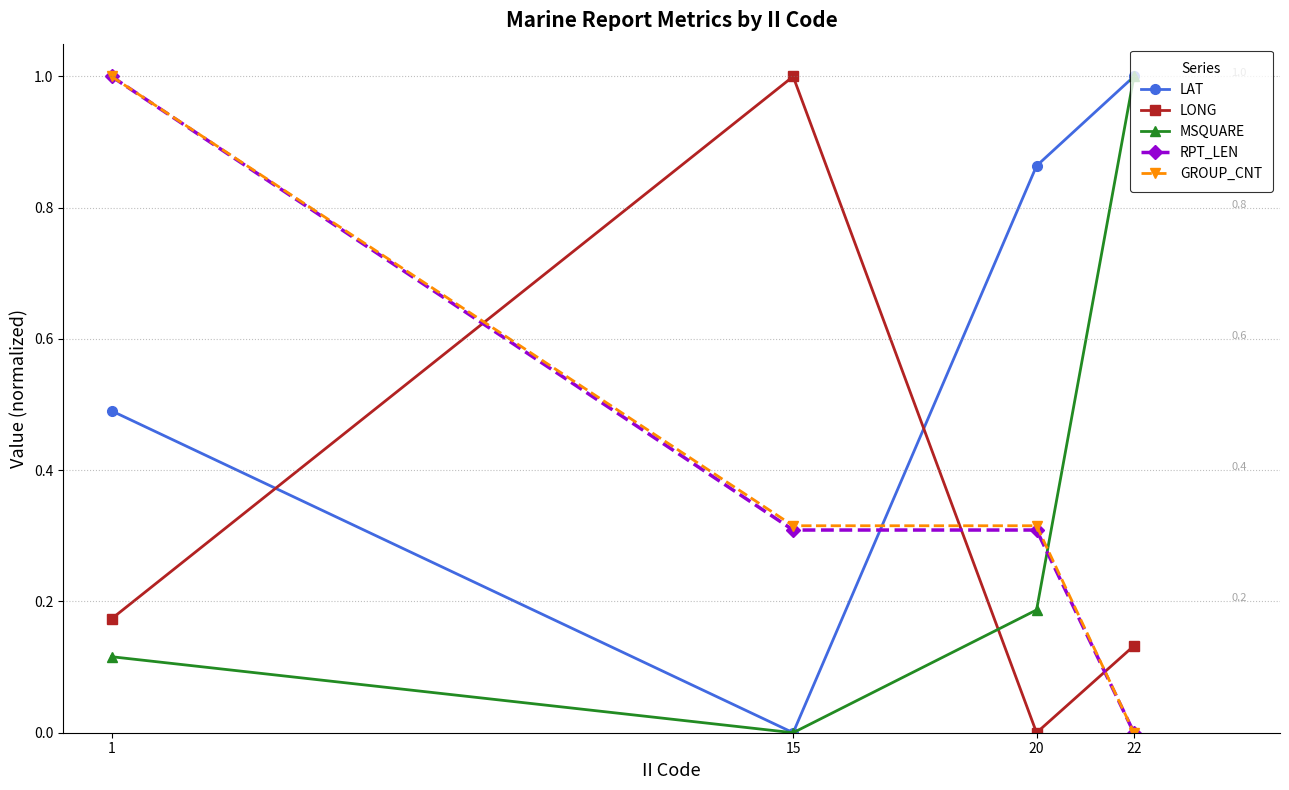

Where is LAT nearest to the value 0?

15